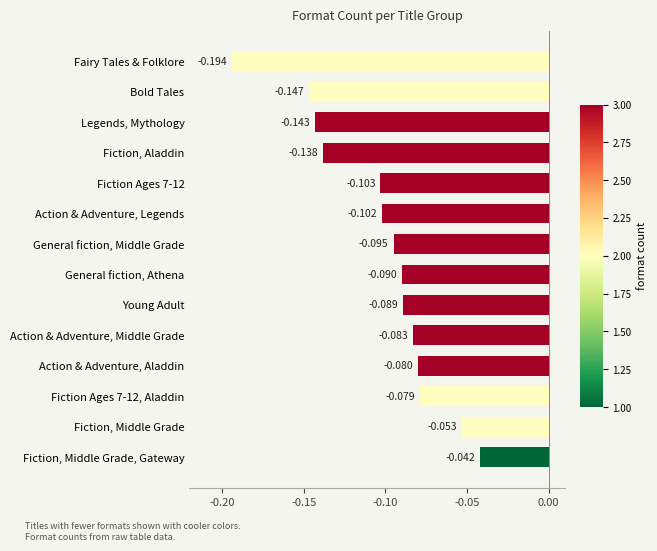

What is the label of the 7th bar from the bottom?

General fiction, Athena